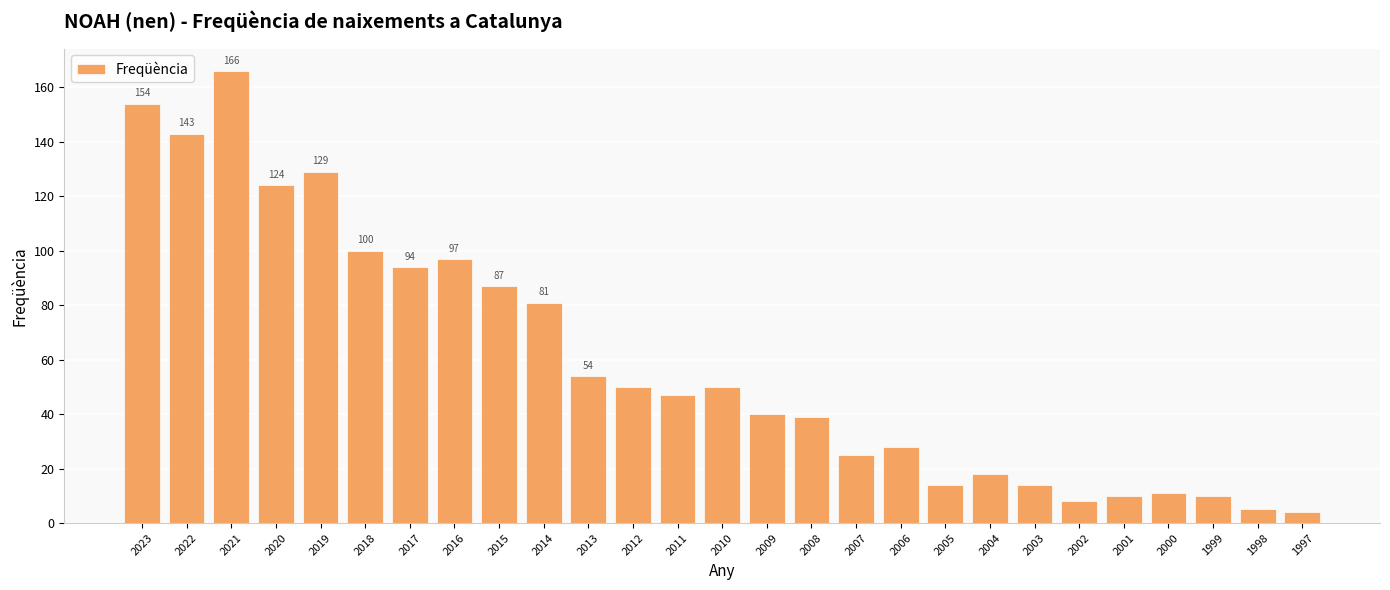

Reading left to right, extract all data points from this chart.

154	143	166	124	129	100	94	97	87	81	54	50	47	50	40	39	25	28	14	18	14	8	10	11	10	5	4